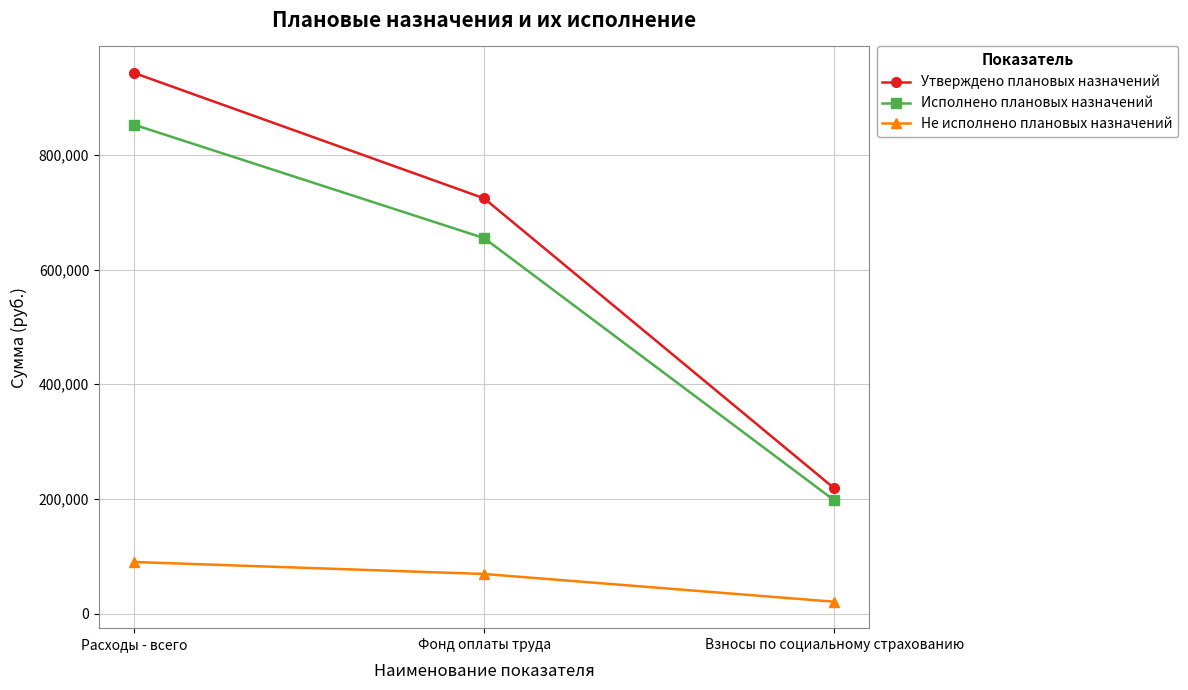

Is the value of Утверждено плановых назначений at Фонд оплаты труда greater than the value of Исполнено плановых назначений at Фонд оплаты труда?

Yes